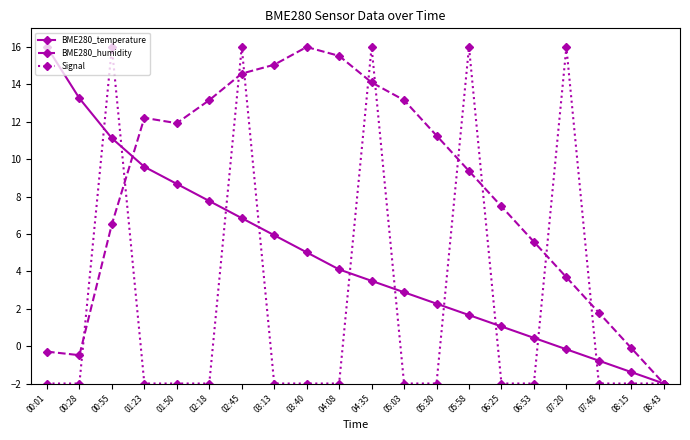

Which series has the largest total across all categories?

BME280_humidity